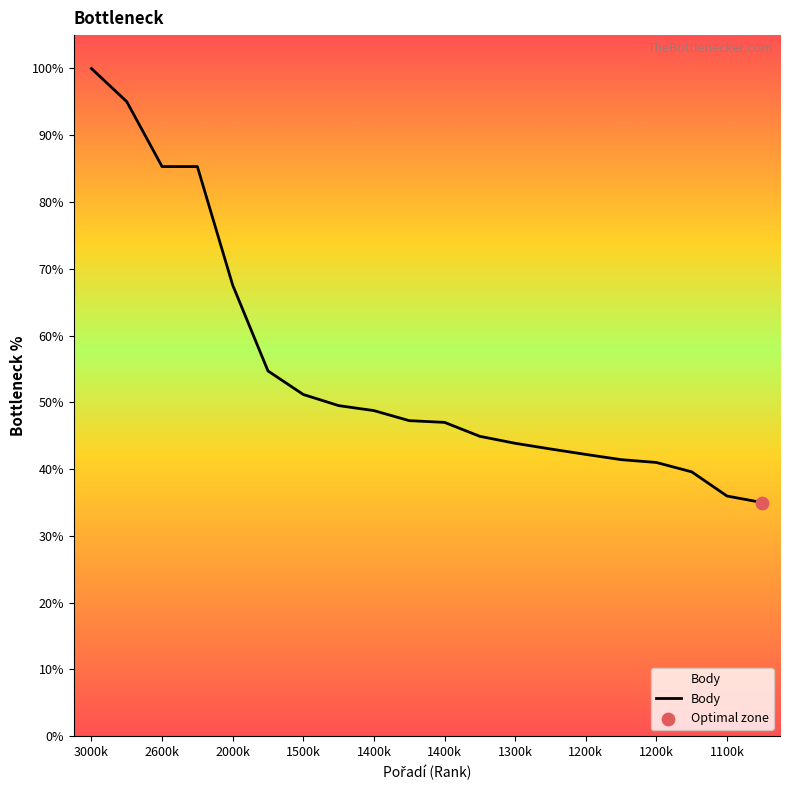

What is the maximum value shown in the chart?

100.0